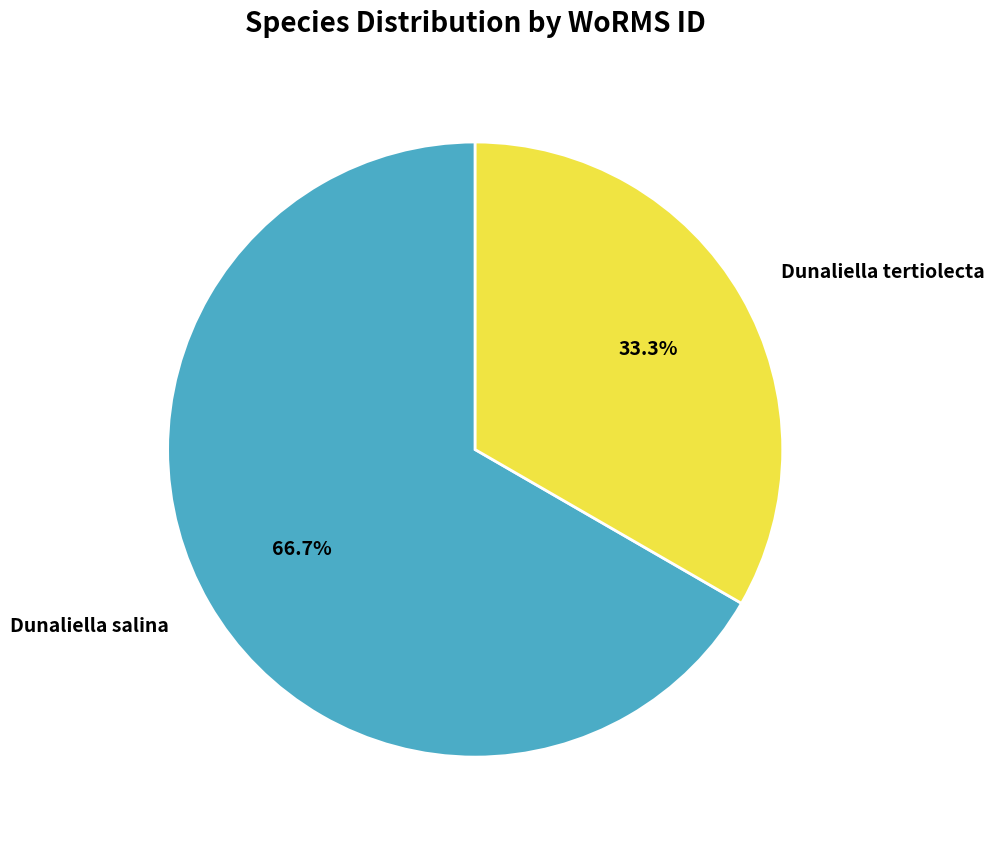

Which has a higher value, Dunaliella salina or Dunaliella tertiolecta?

Dunaliella salina